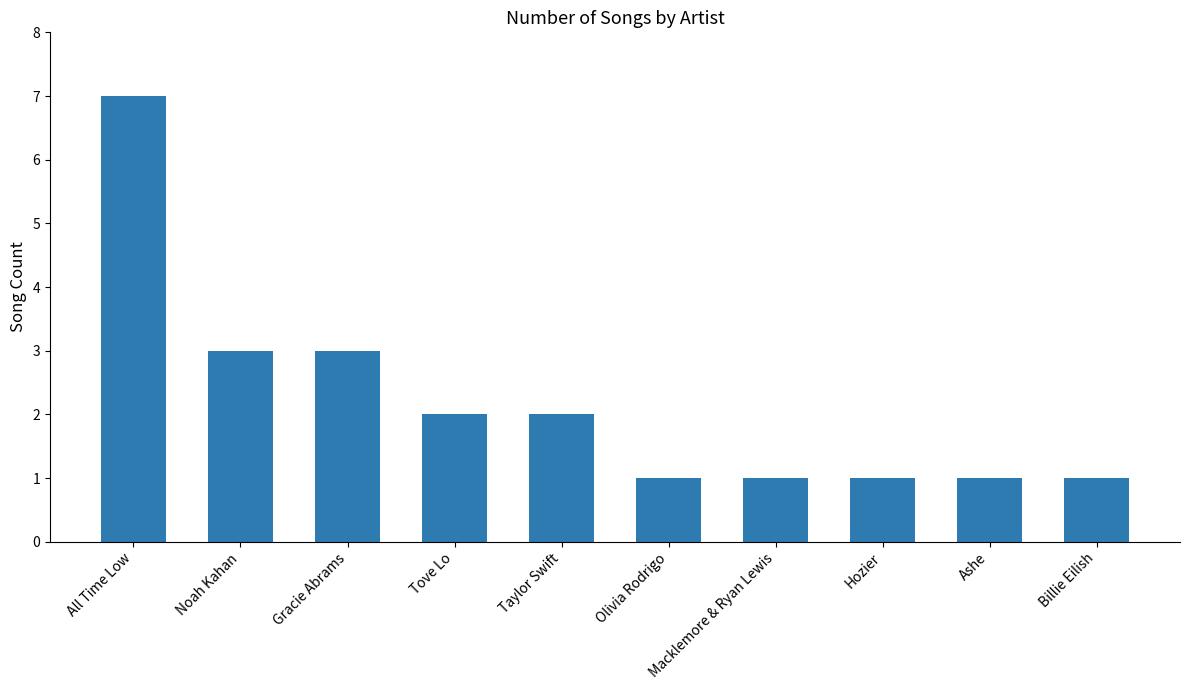

Approximately how many times larger is the value at Billie Eilish compared to Noah Kahan?

0.3